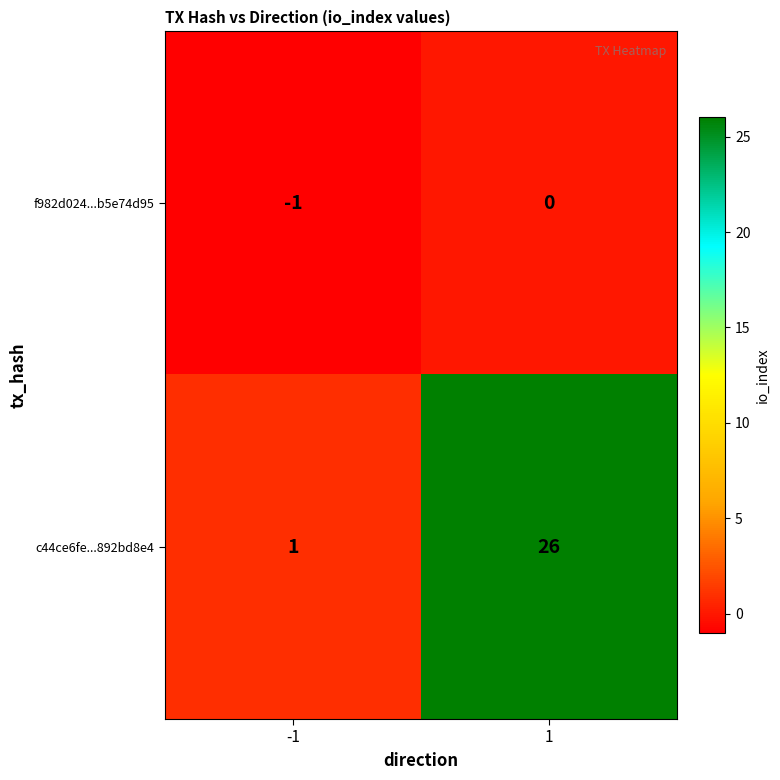

What is the approximate value of c44ce6fe...892bd8e4 at 1?

26